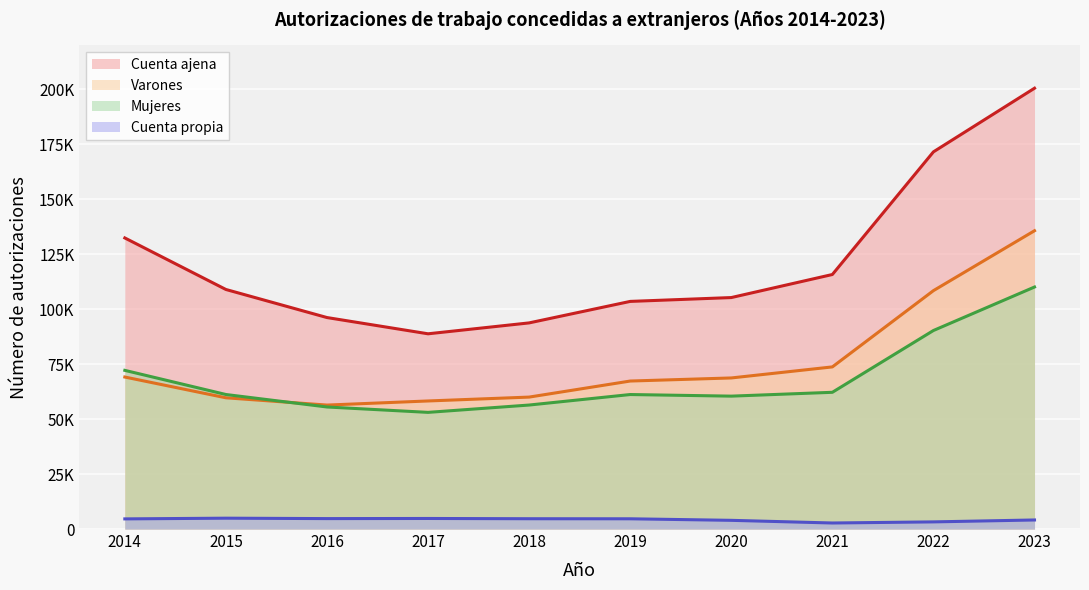

The Mujeres series shows 55518 at 2016. True or false?

True